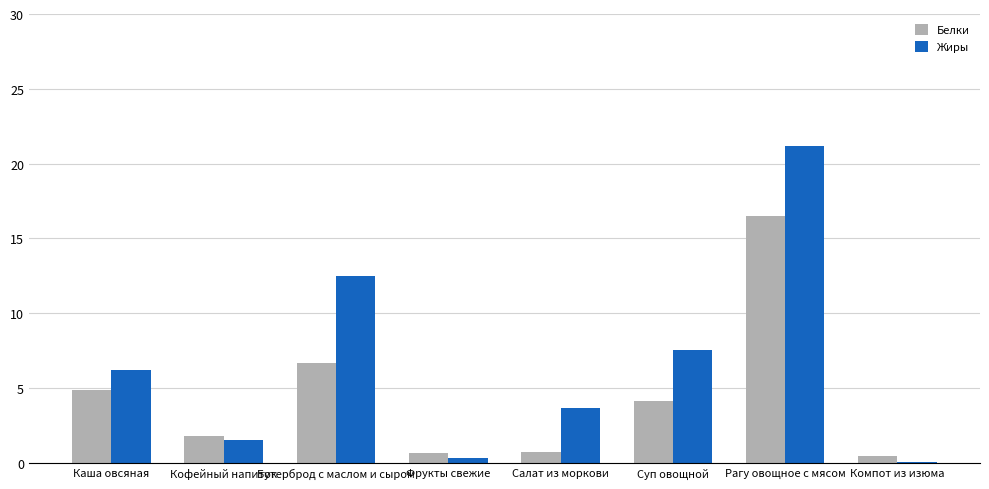

At which label does Жиры first exceed 6?

Каша овсяная